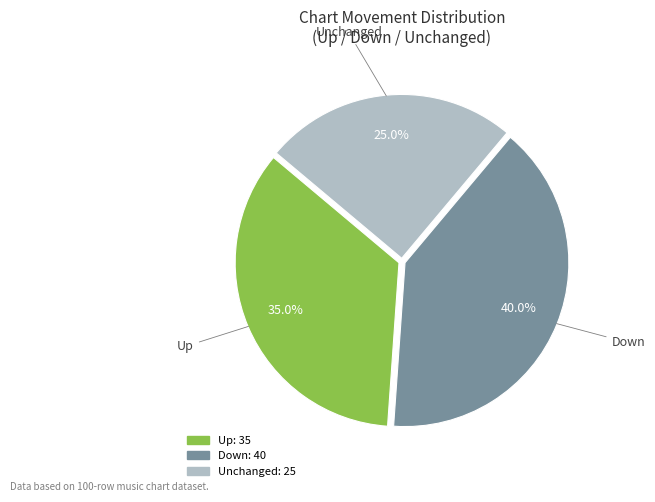

Is there any slice that represents more than half of the pie?

No